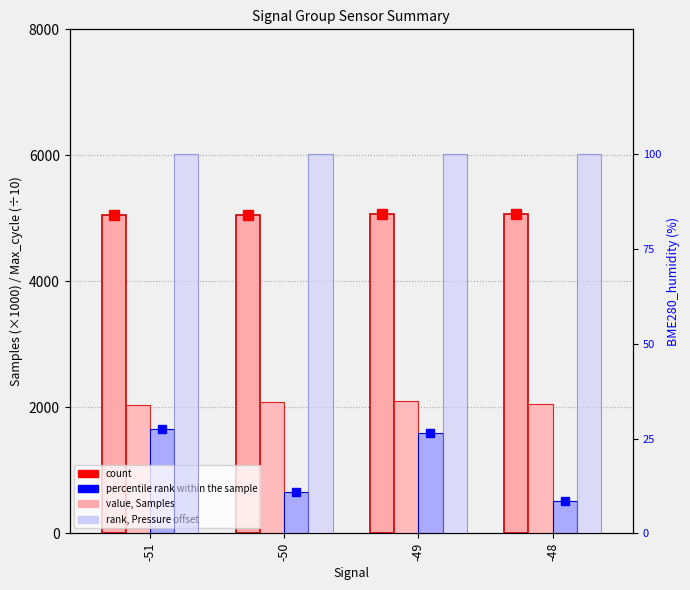

Does the chart contain any negative values?

No